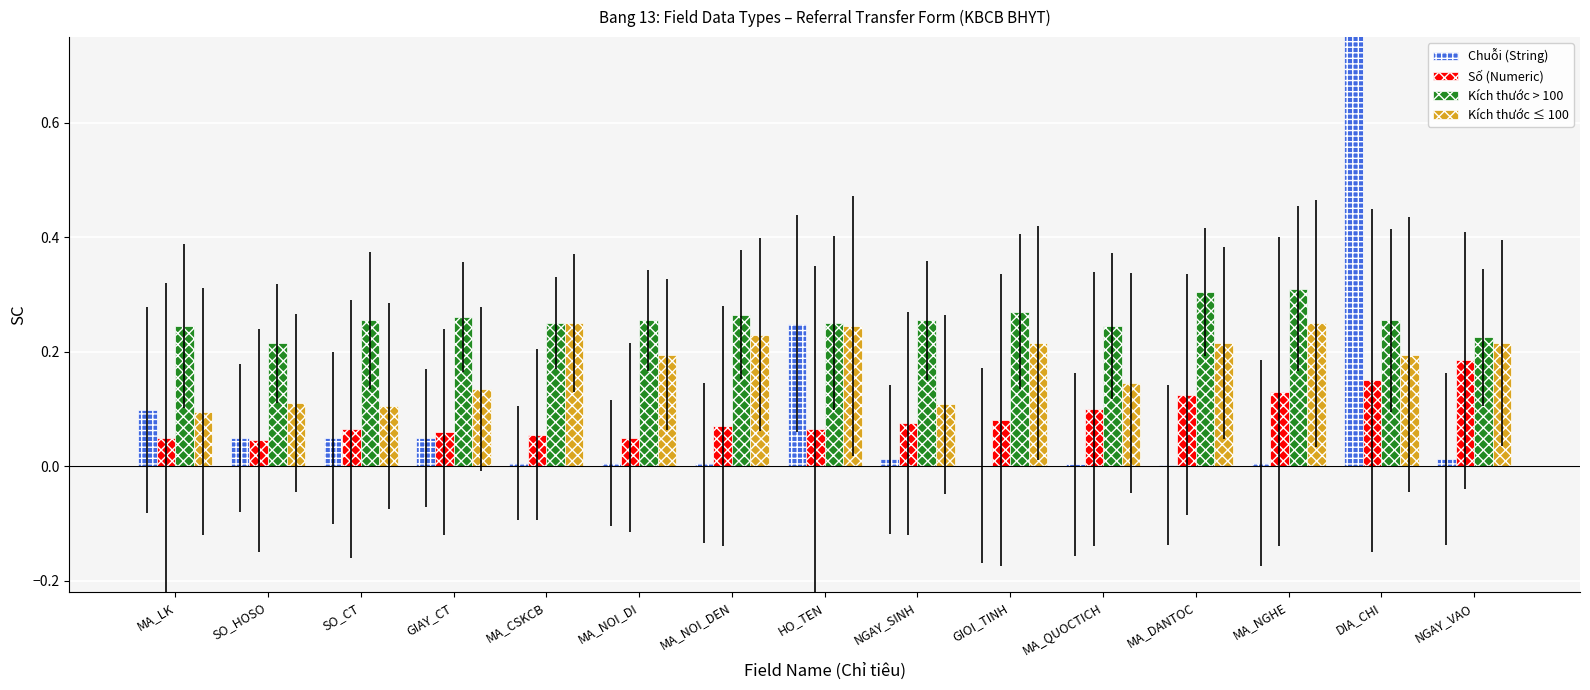

Reading left to right, list all the values displayed in this chart.

Chuỗi (String): 0.1	0.0	0.0	0.0	0.0	0.0	0.0	0.2	0.0	0.0	0.0	0.0	0.0	1.0	0.0
Số (Numeric): 0.1	0.0	0.1	0.1	0.1	0.1	0.1	0.1	0.1	0.1	0.1	0.1	0.1	0.1	0.2
Kích thước > 100: 0.2	0.2	0.3	0.3	0.2	0.3	0.3	0.2	0.3	0.3	0.2	0.3	0.3	0.3	0.2
Kích thước ≤ 100: 0.1	0.1	0.1	0.1	0.2	0.2	0.2	0.2	0.1	0.2	0.1	0.2	0.2	0.2	0.2